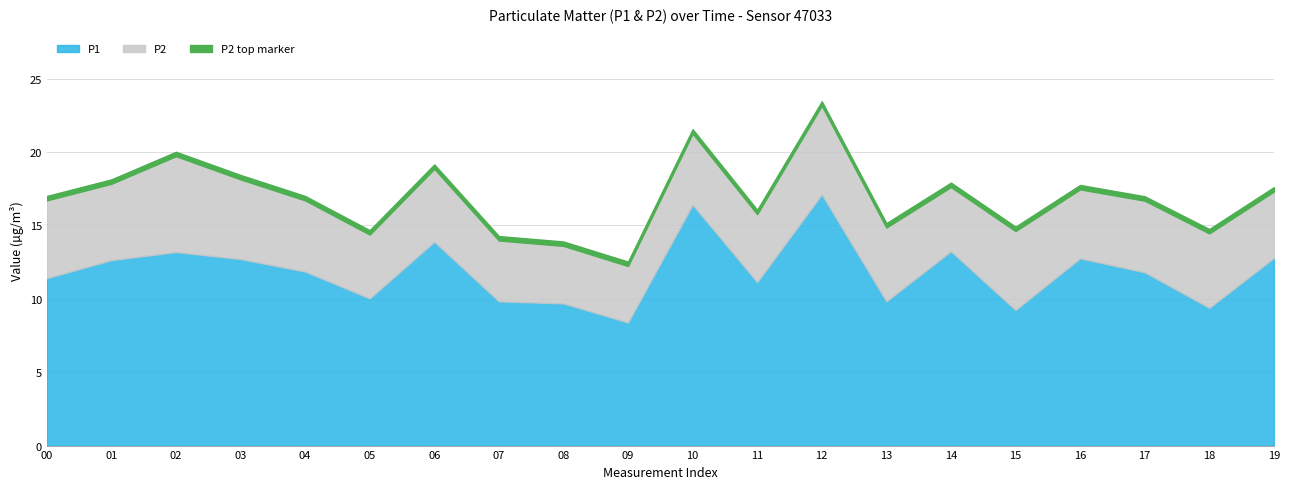

True or false: P1 has a value of 10.0 at 05.

True